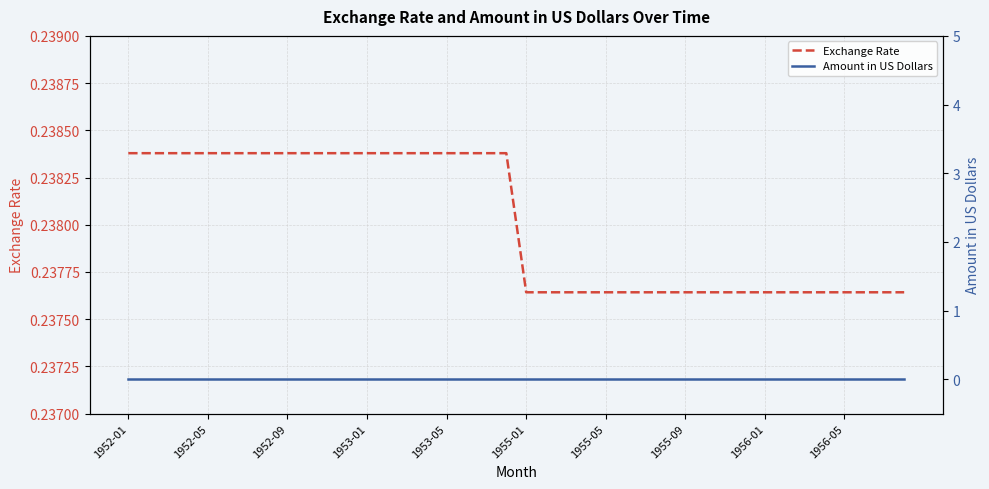

True or false: Amount in US Dollars and Exchange Rate intersect in this chart.

False